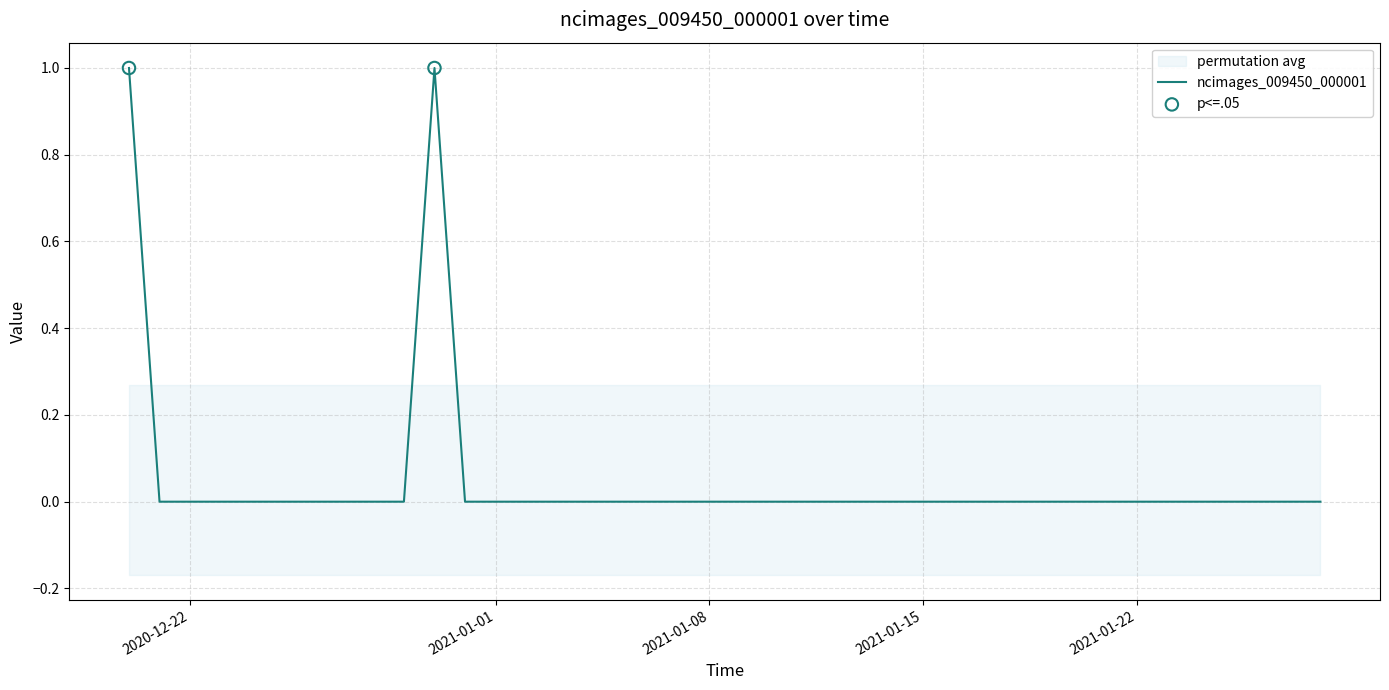

Between 2021-01-05 and 2021-01-06, which is larger?

2021-01-05